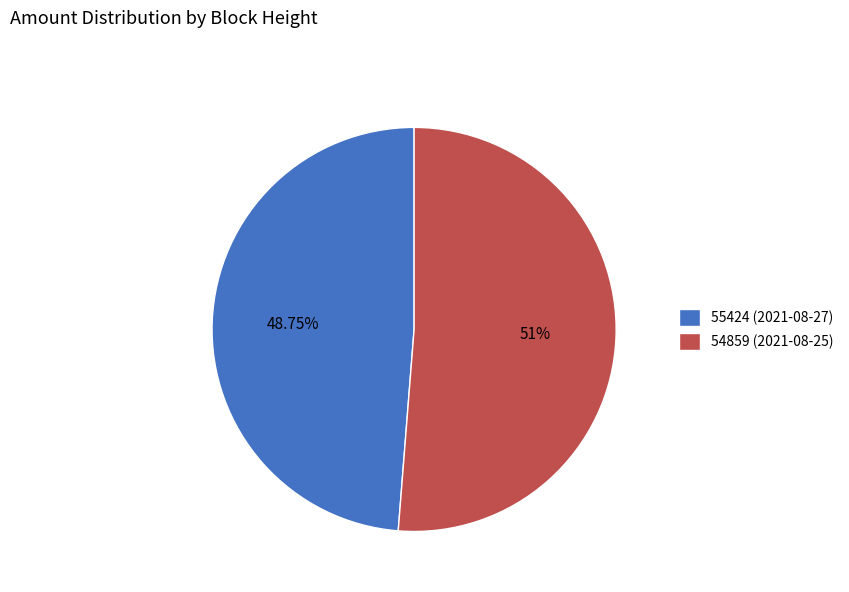

To the nearest percent, what portion does 54859 represent?

51%